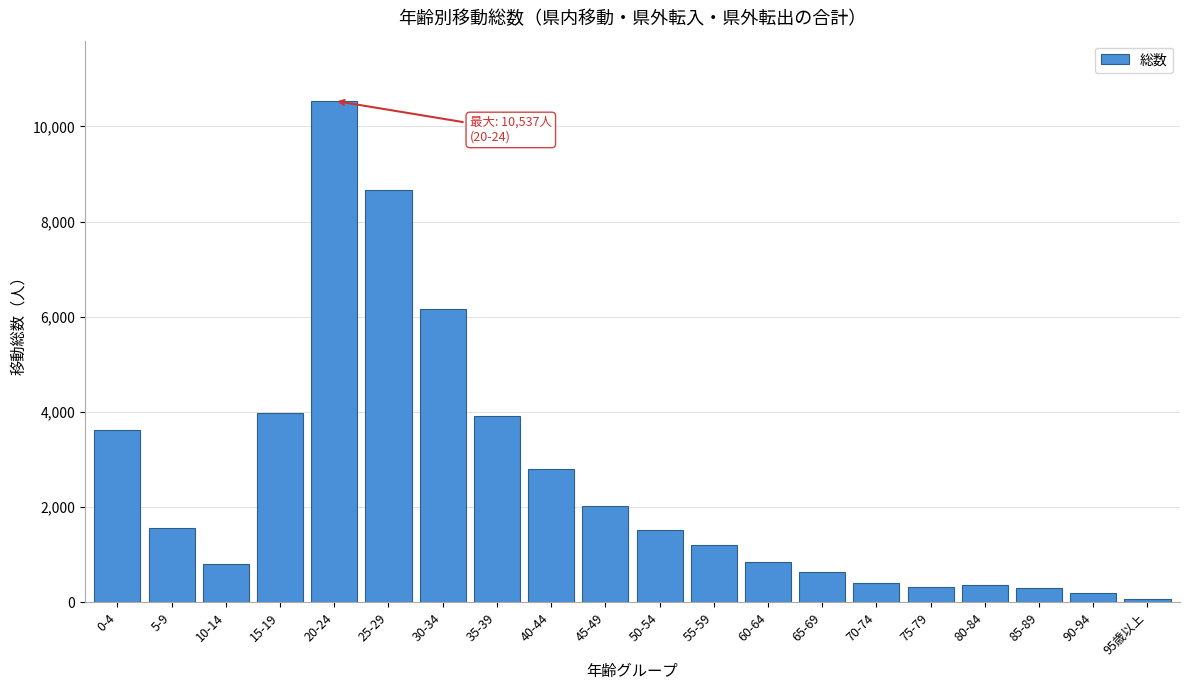

What is the average value?

2495